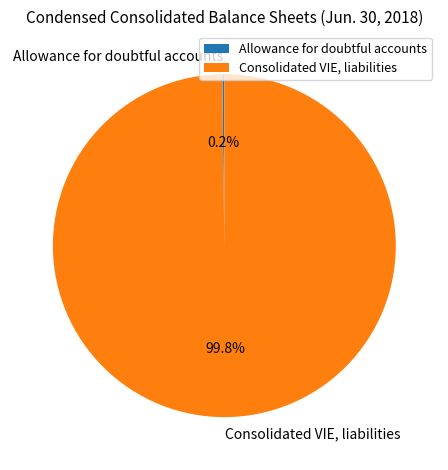

To the nearest percent, what is the average slice percentage?

50%